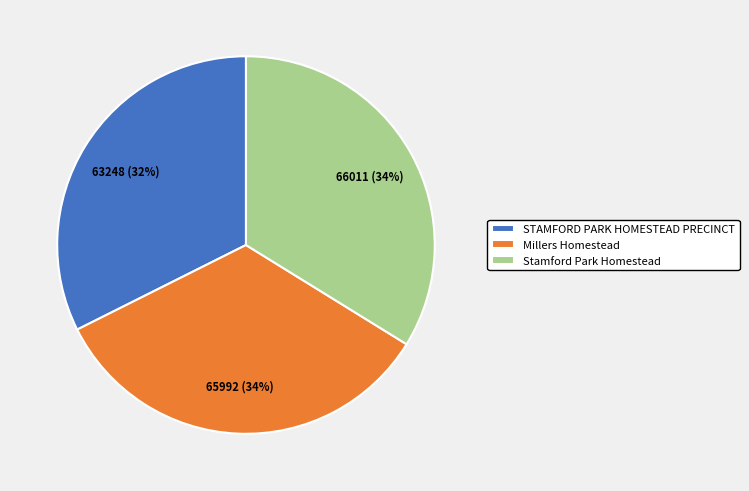

To the nearest percent, what is the average slice percentage?

33%